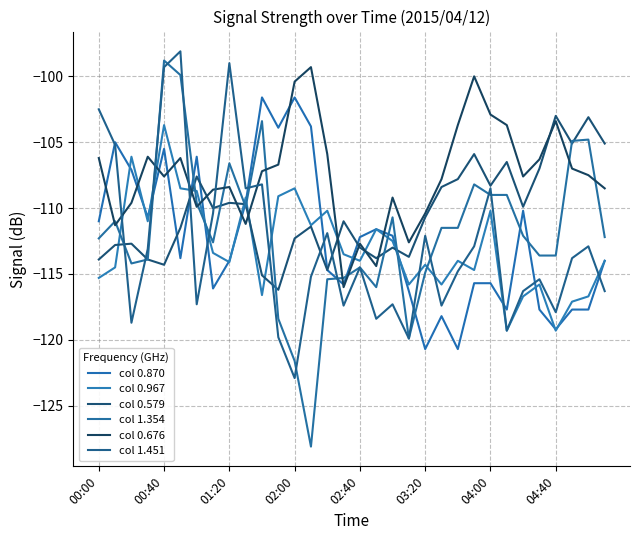

At which category is the sum across all series the highest?

00:40